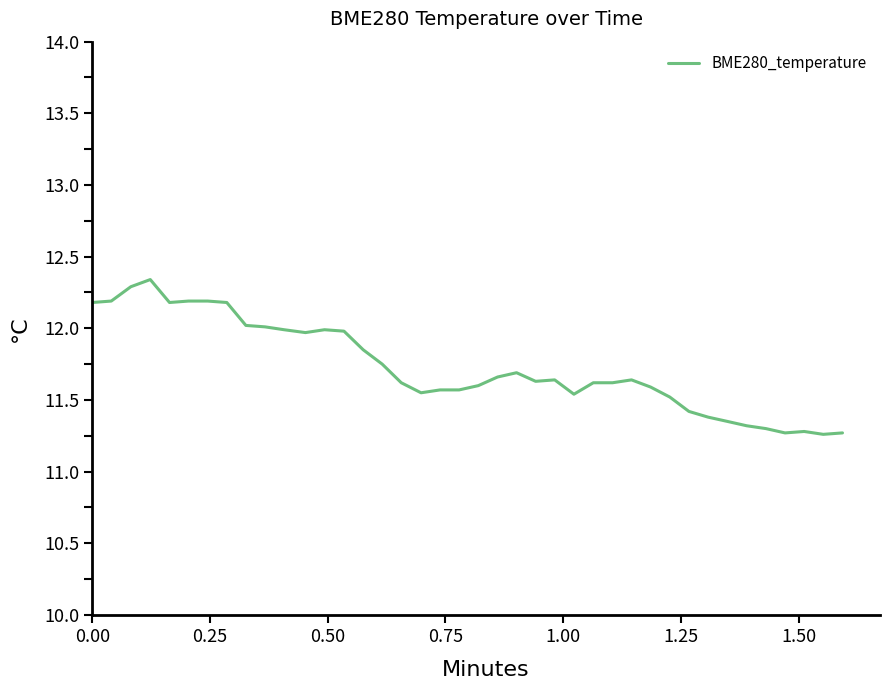

What is the greatest value displayed?

12.3